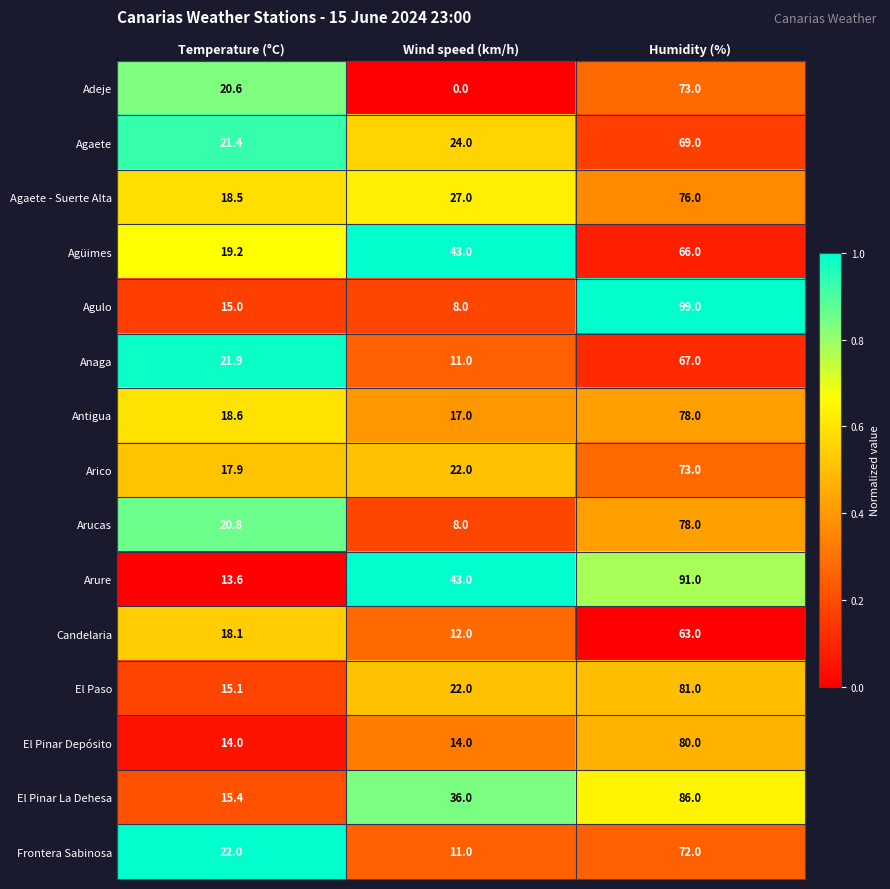

At which label is Anaga closest to 39?

Temperature (°C)